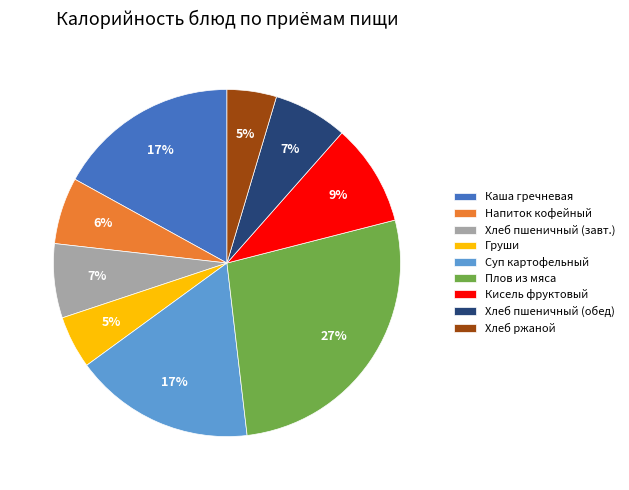

Count the number of slices in the pie.

9